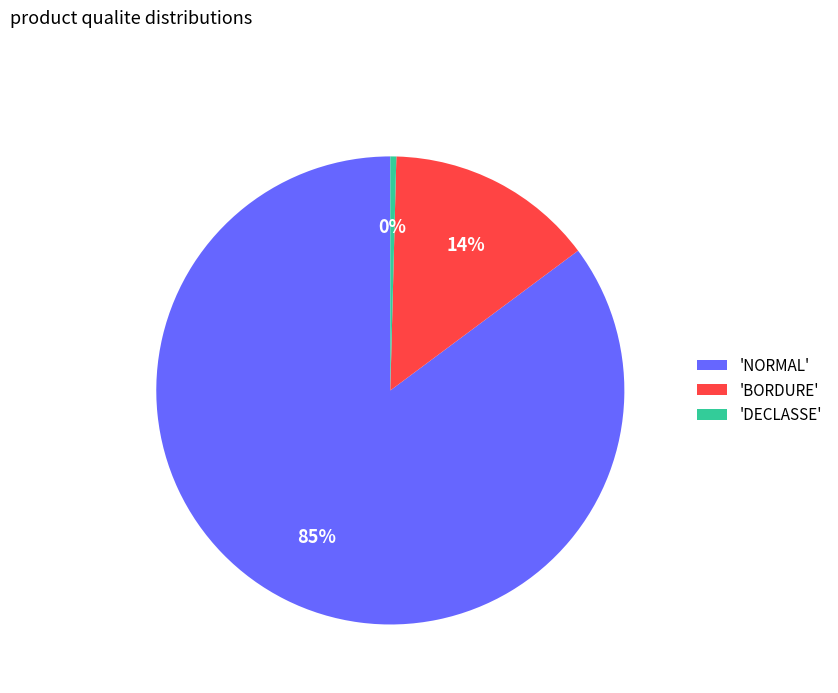

Combined, do 'NORMAL' and 'BORDURE' account for over 50%?

Yes